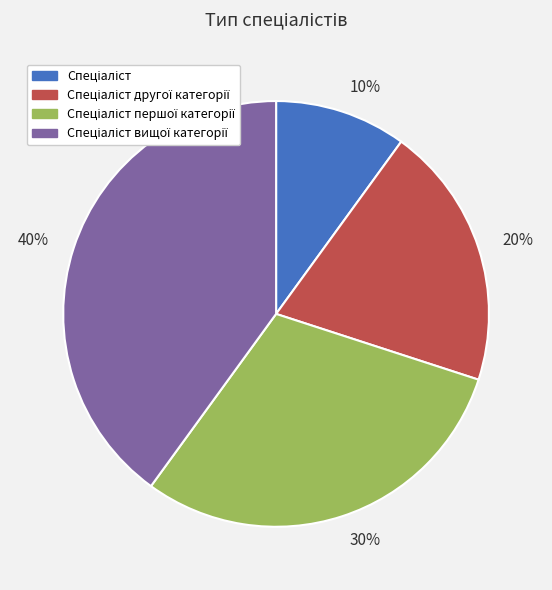

What is the largest slice in the pie chart?

40%